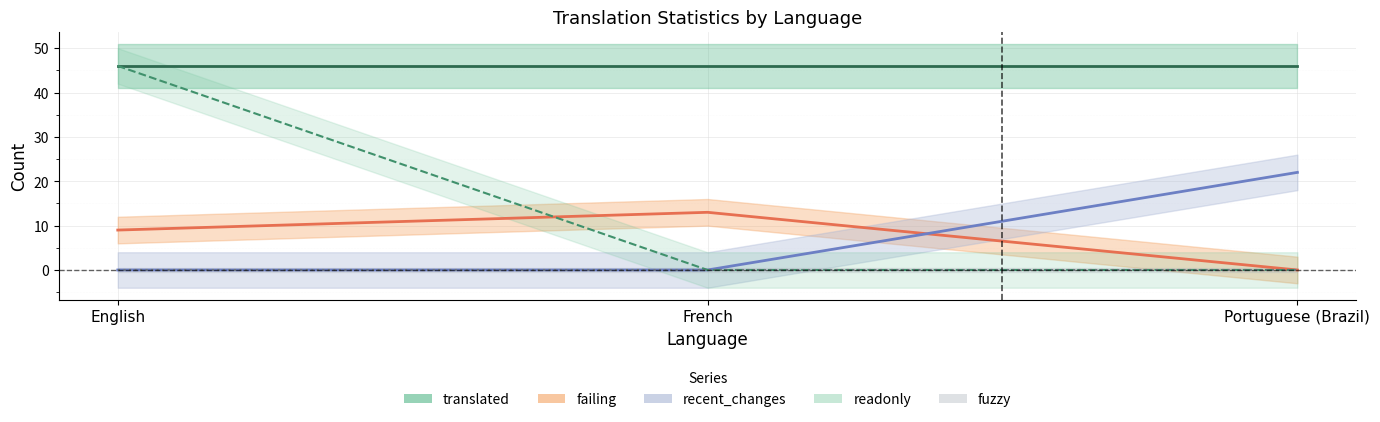

What is the label of the 3rd point from the right?

English